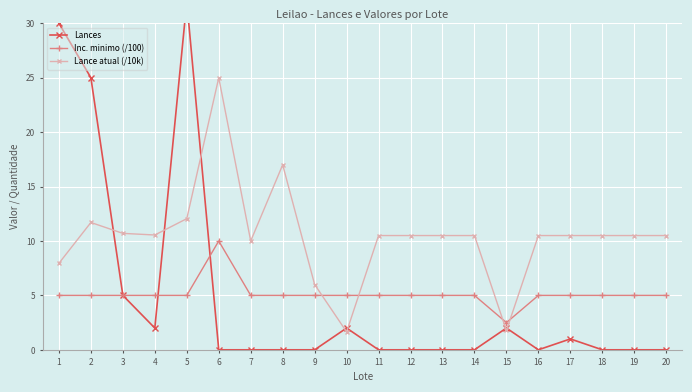

What is the total value across all series at 10?

8.7